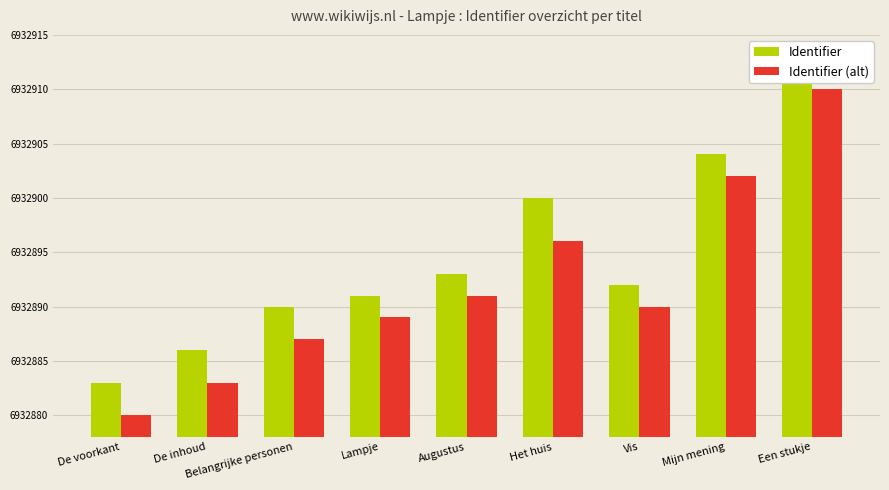

What is the lowest value of the Identifier series?

6932883